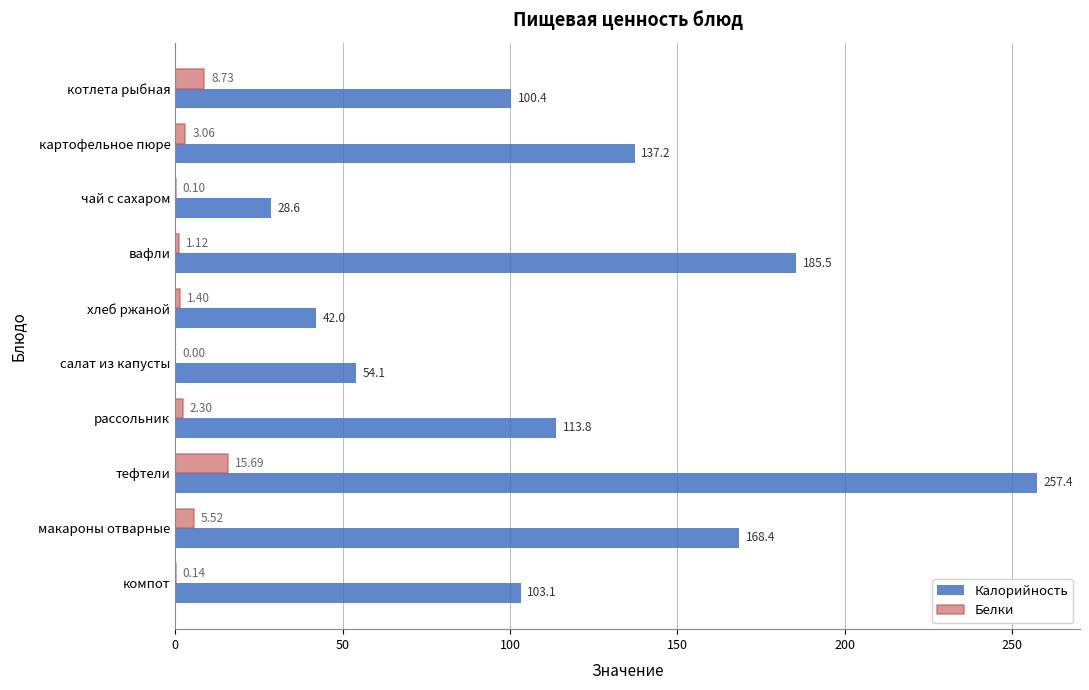

What is the total value across all series at салат из капусты?

54.1